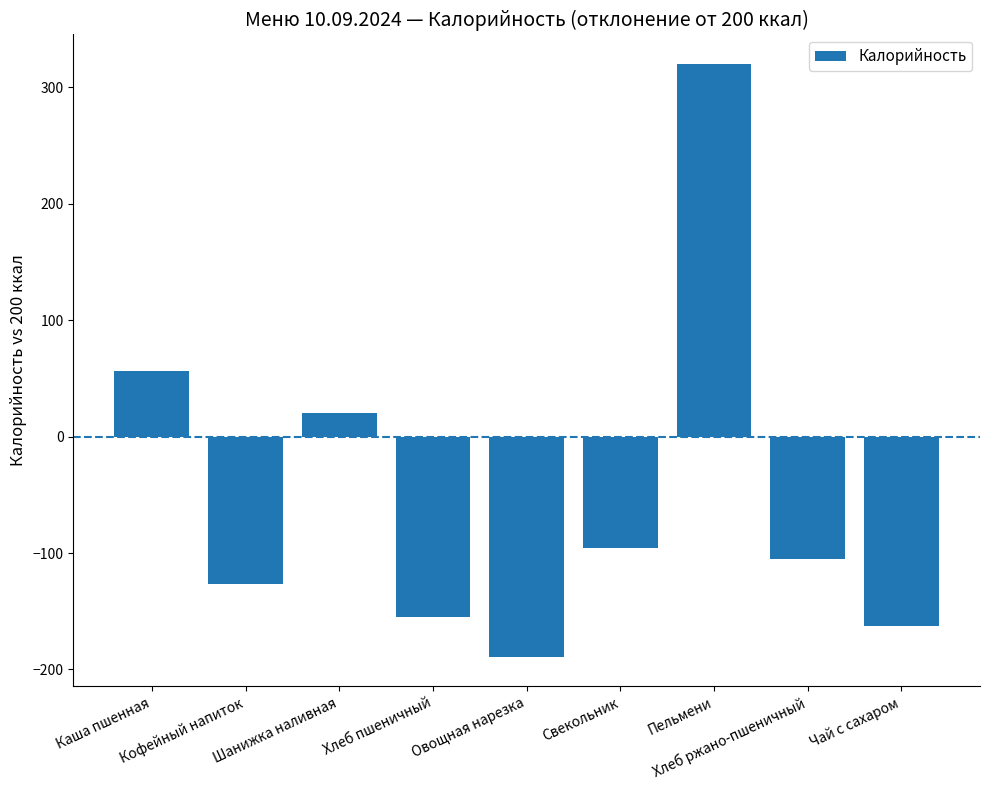

Reading left to right, list all the values displayed in this chart.

Каша пшенная=56	Кофейный напиток=-127	Шанижка наливная=20	Хлеб пшеничный=-155	Овощная нарезка=-189	Свекольник=-96	Пельмени=320	Хлеб ржано-пшеничный=-105	Чай с сахаром=-163